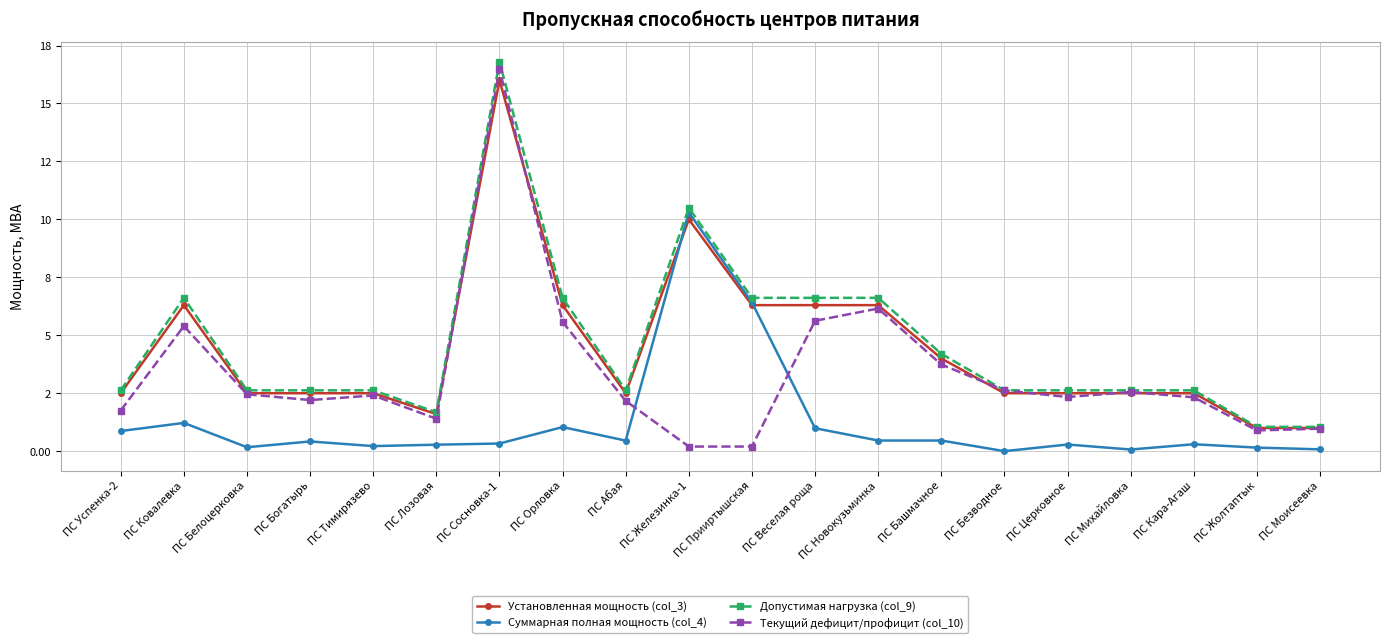

Between ПС Тимирязево and ПС Церковное, which series saw the biggest shift?

Суммарная полная мощность (col_4)